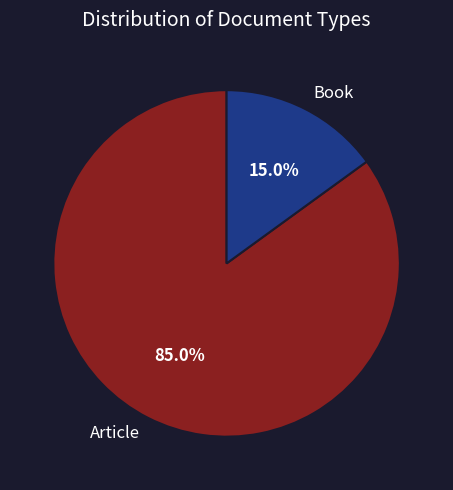

Is it true that Article is 85% of the pie?

True